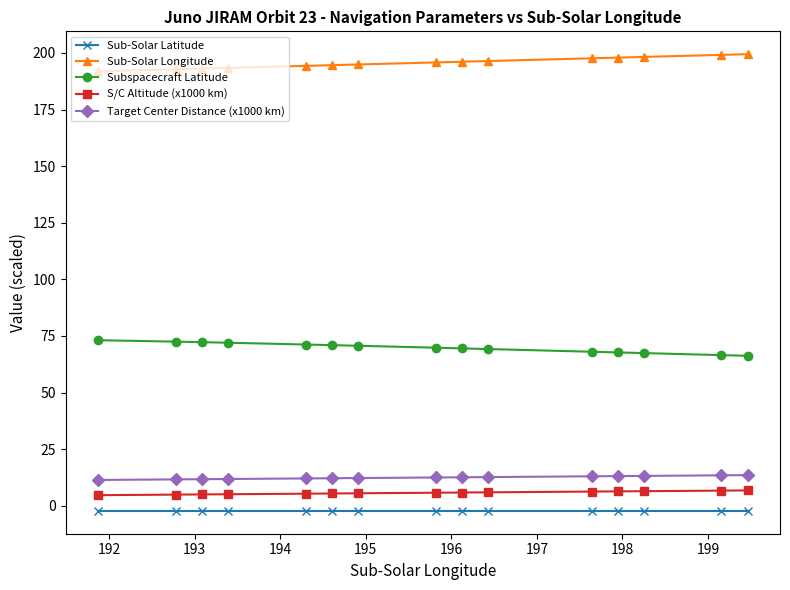

What is the value of the Subspacecraft Latitude point at the 2nd from the left?

72.5